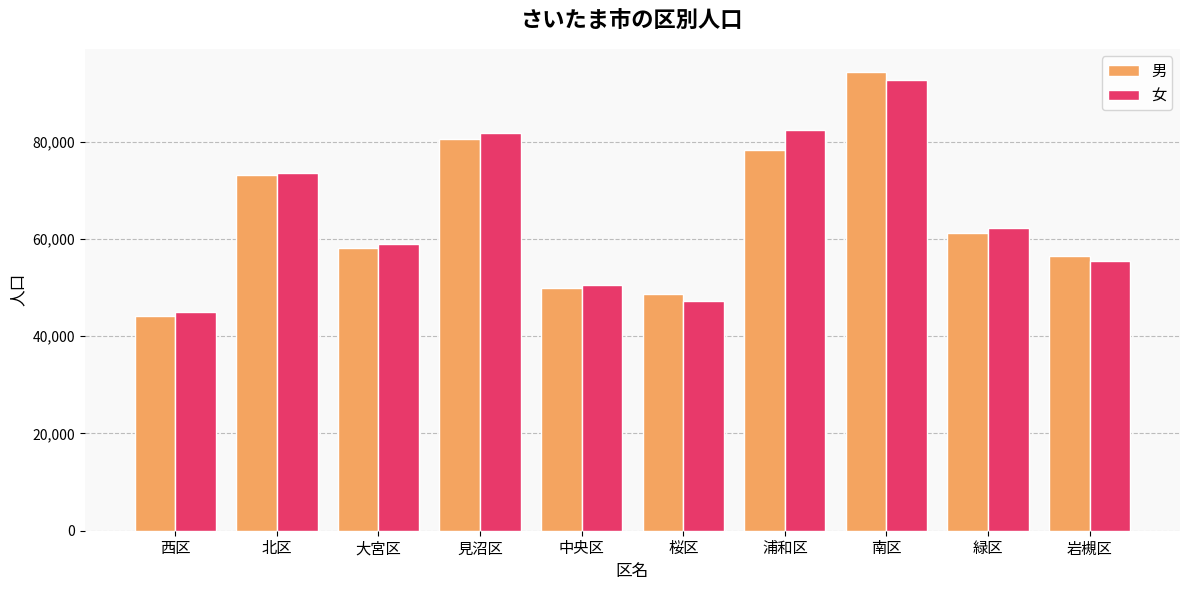

What is the sum of the 男 values at 南区 and 桜区?

143039